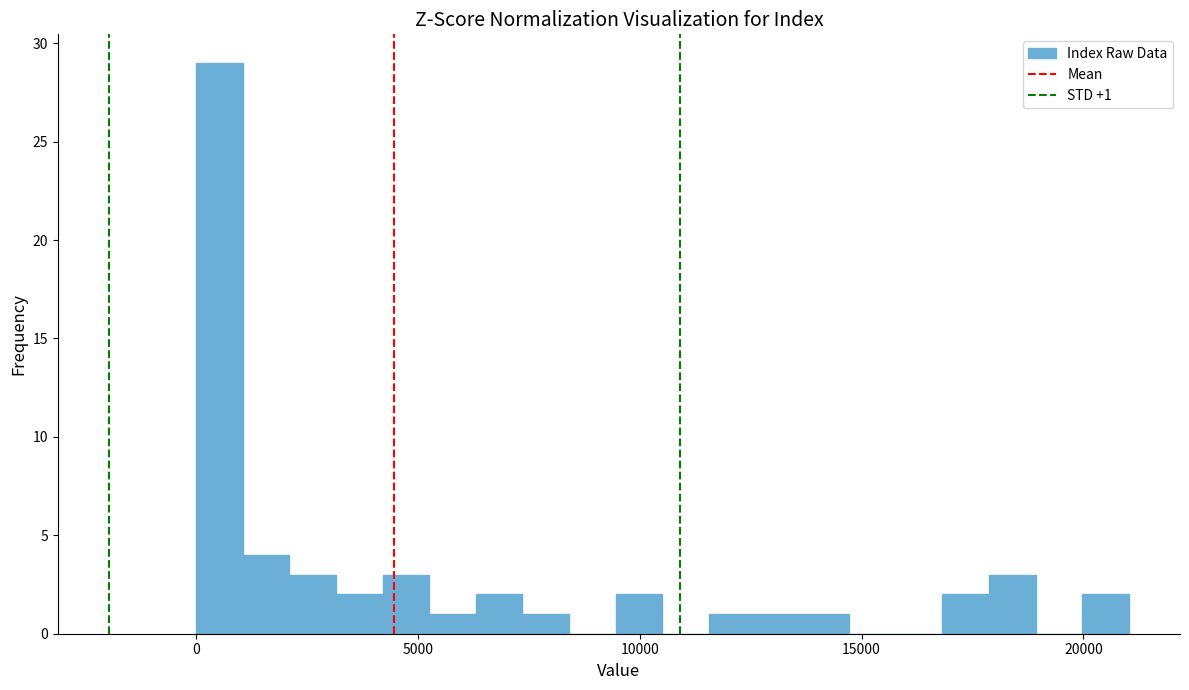

Around what value on the x-axis is the tallest bar? Give the approximate position of its centre, as read against the axis.

500